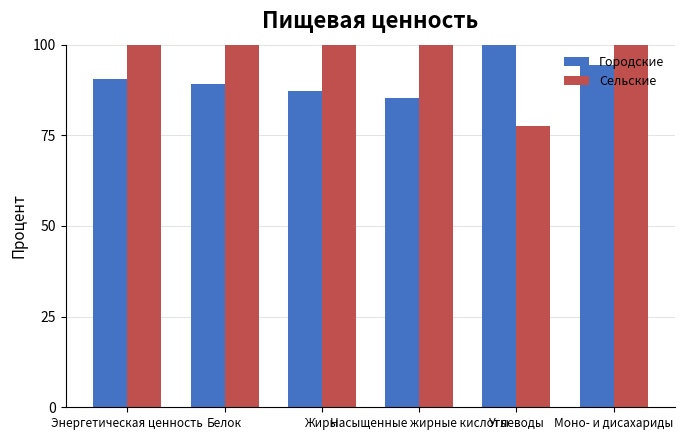

What is the difference between the highest and lowest values at Моно- и дисахариды?

5.5